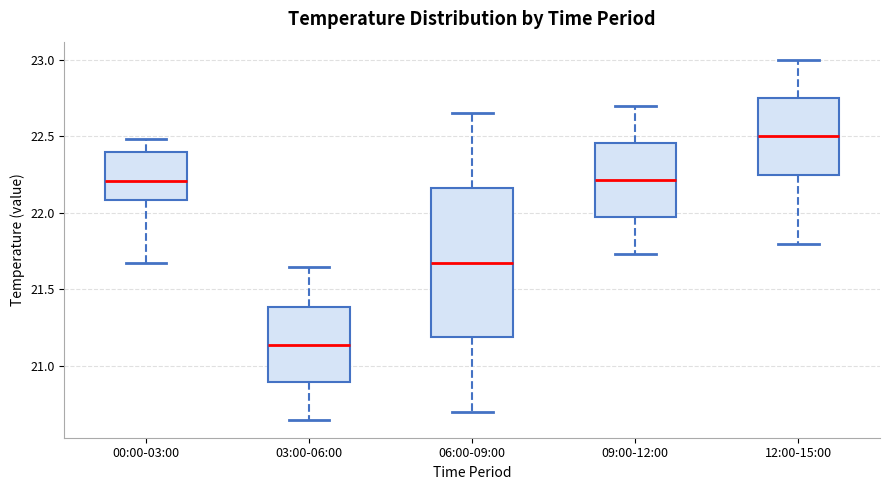

Comparing the boxes themselves (not the whiskers), which one is the tallest?

06:00-09:00